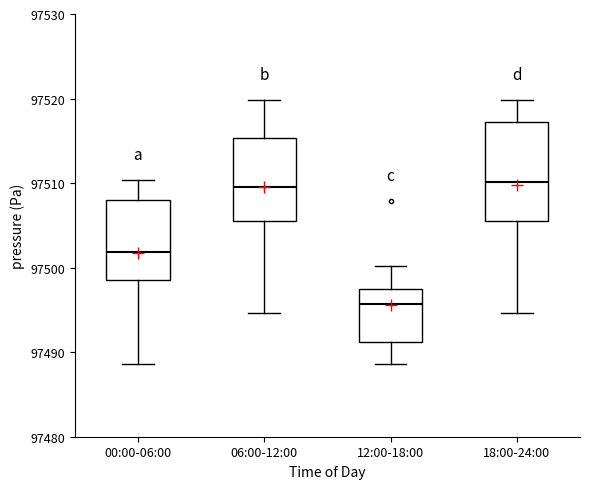

Comparing the boxes themselves (not the whiskers), which one is the tallest?

18:00-24:00